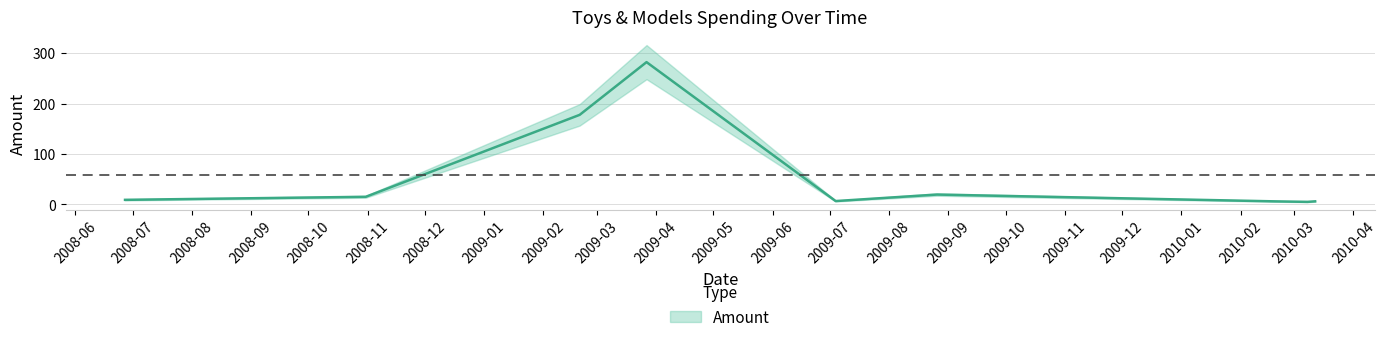

Does the chart have visible grid lines?

Yes